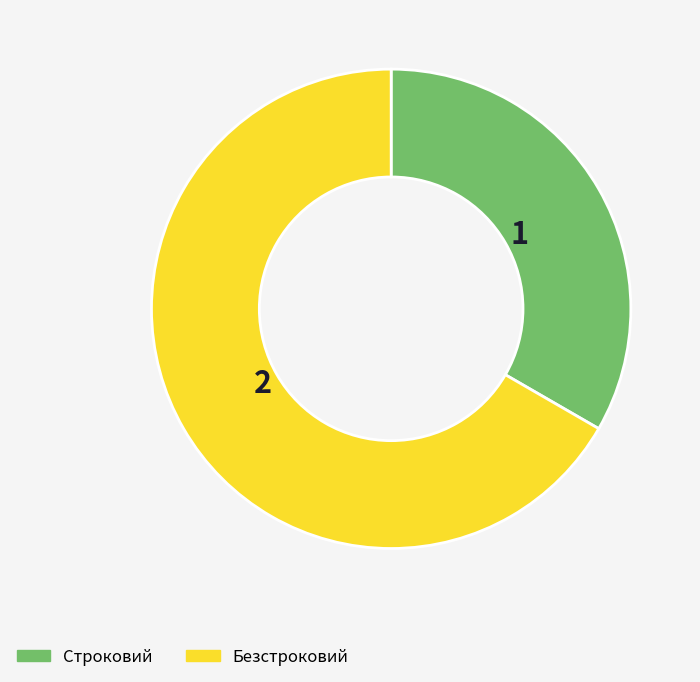

Do Строковий and Безстроковий together represent more than half of the pie?

Yes